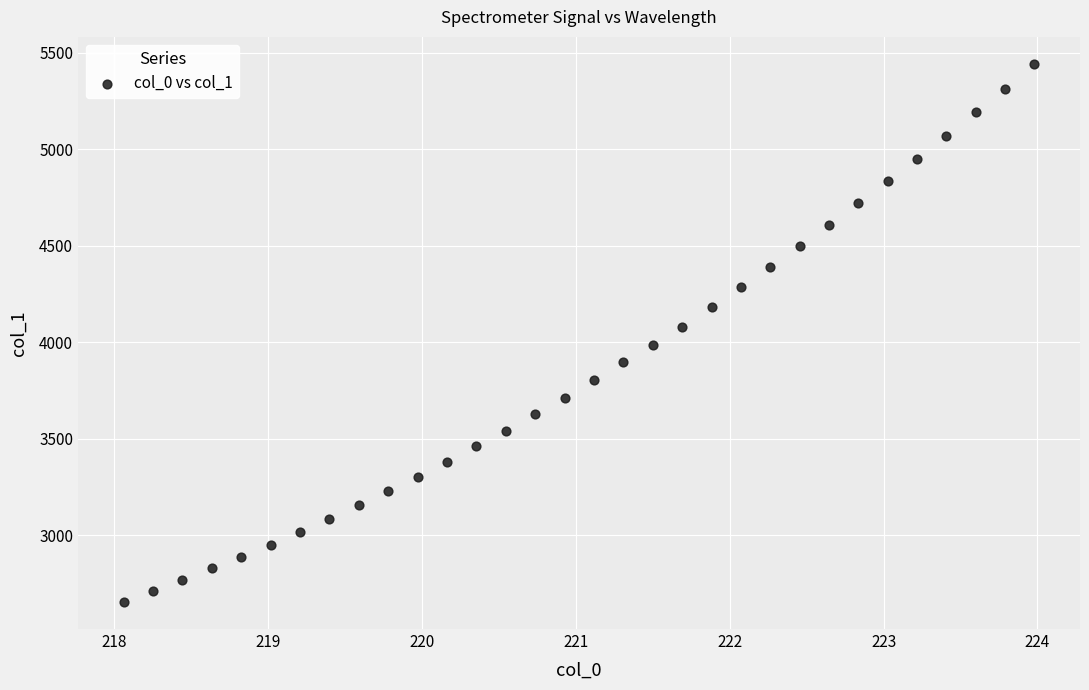

What is the range of Y values (max minus min)?

2791.3